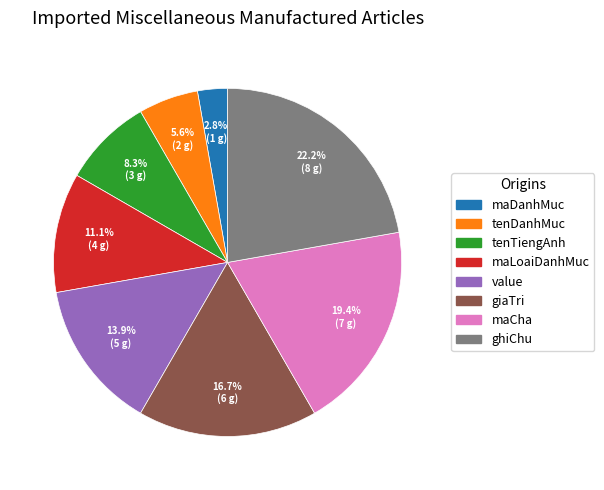

Is it true that giaTri is 17% of the pie?

True